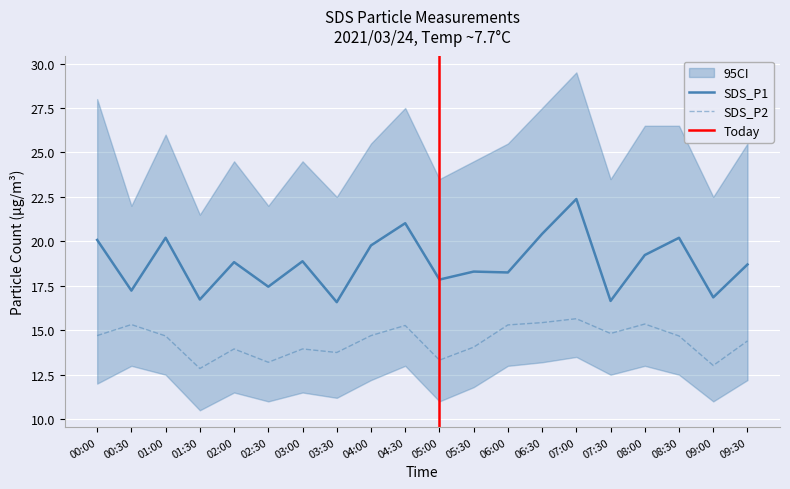

True or false: SDS_P1 and SDS_P2 cross at least once.

False